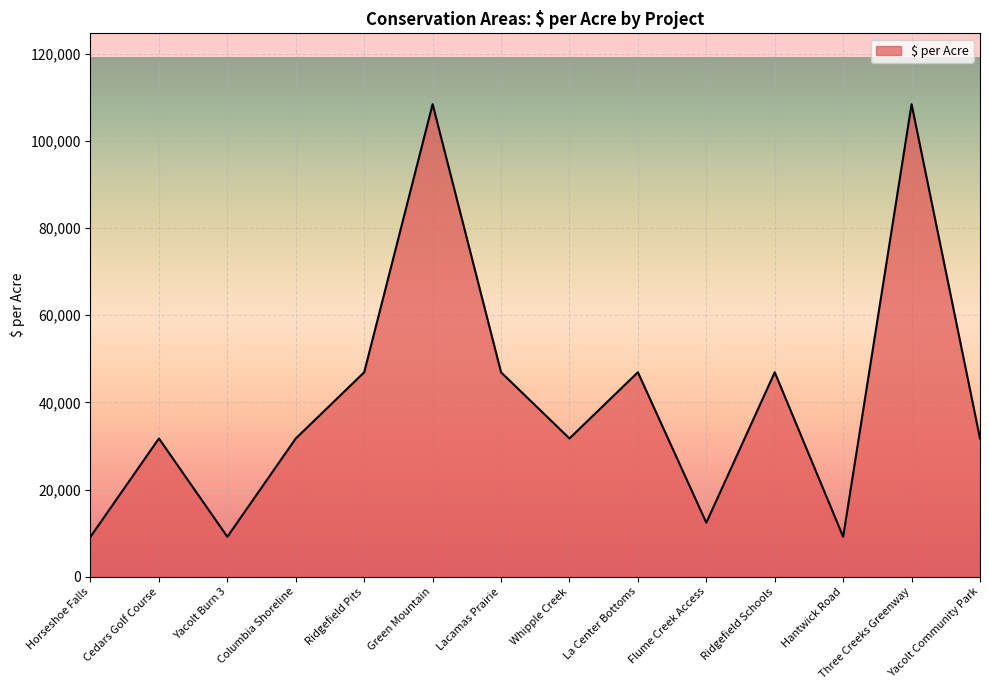

The value at Cedars Golf Course is 31721. True or false?

True